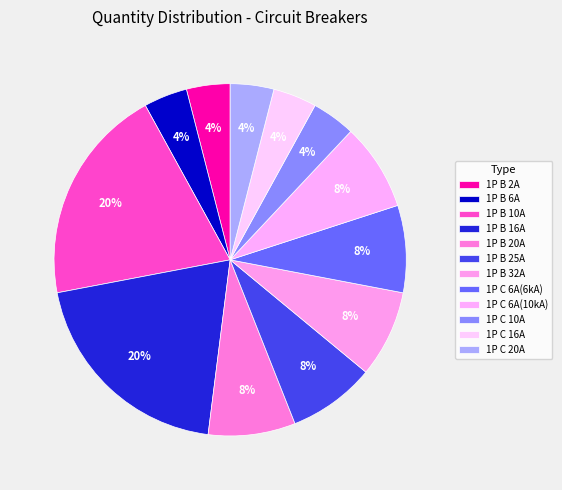

How many segments does this pie chart have?

12